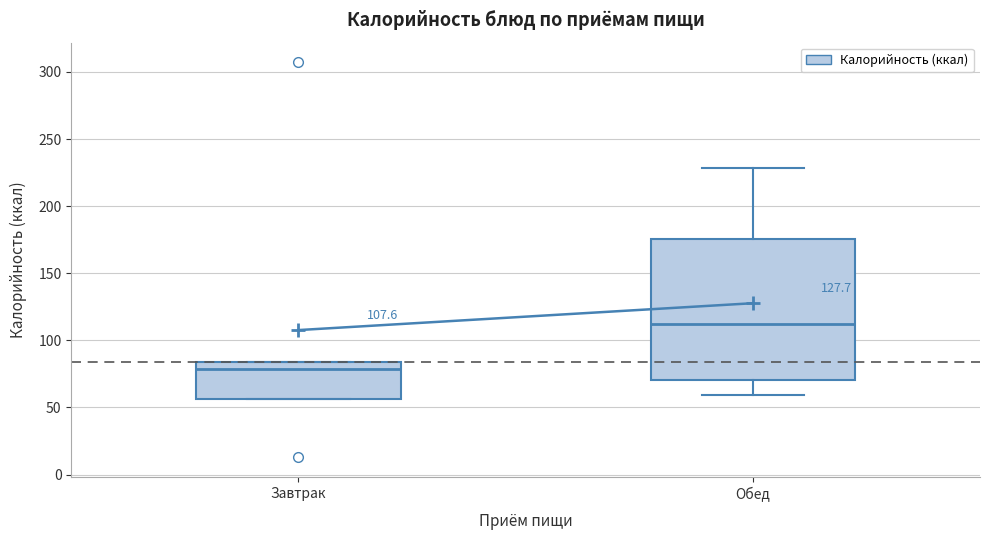

Which box is the tallest, from its lower edge to its upper edge?

Обед